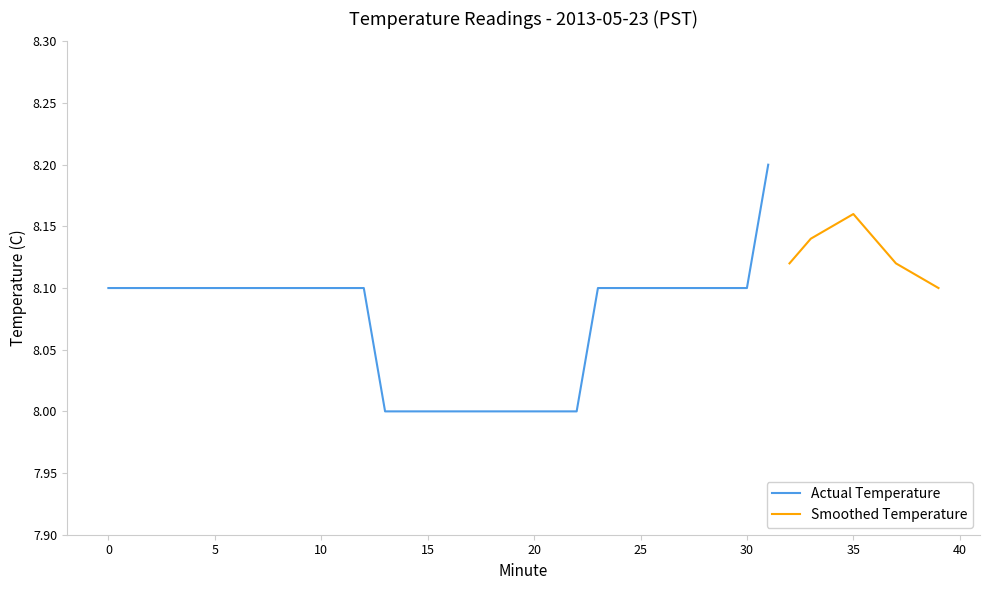

Does the chart display data point markers on the line(s)?

No